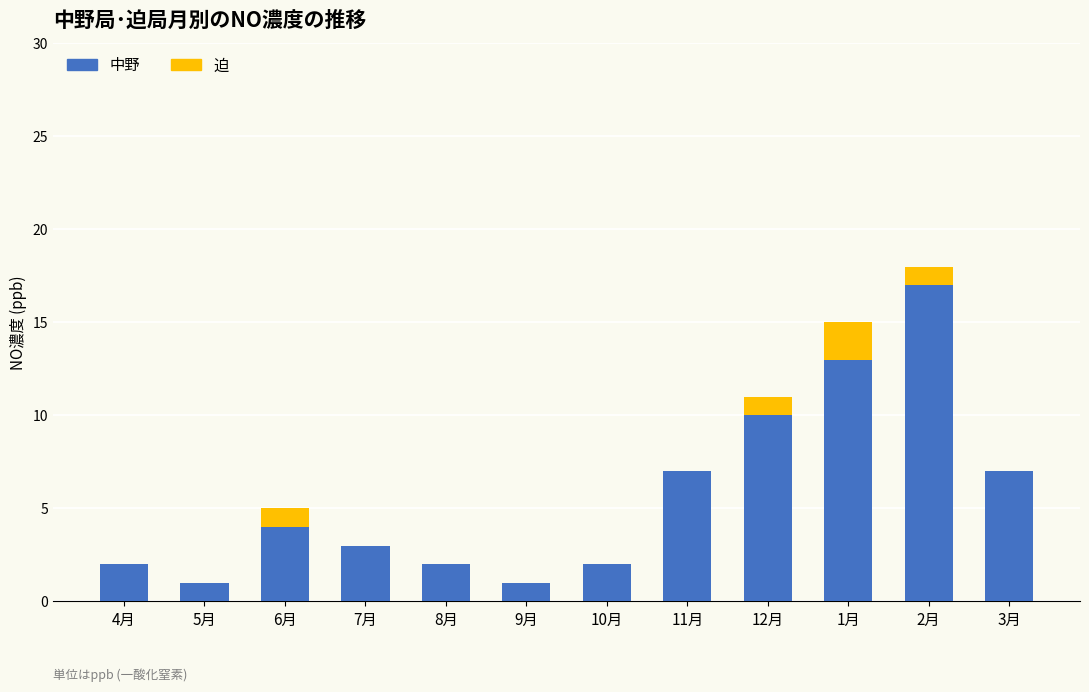

What is the total value across all series at 7月?

3